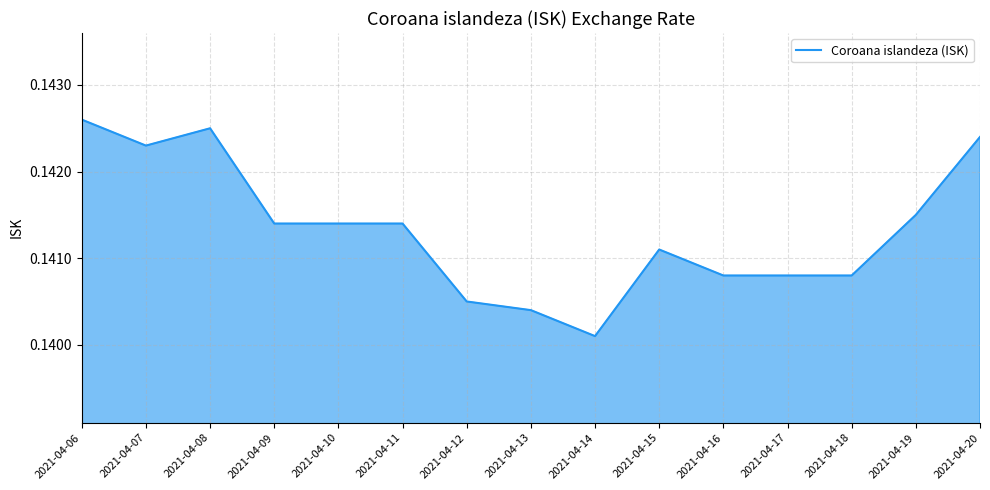

Where is the first local minimum?

2021-04-07